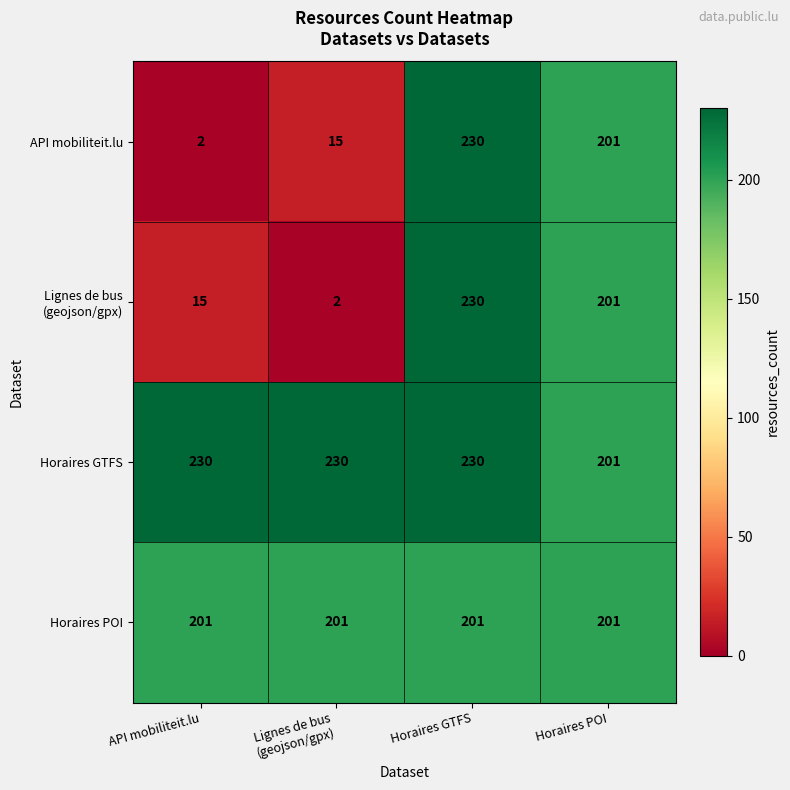

What is the difference between the highest and lowest values at API mobiliteit.lu?

228